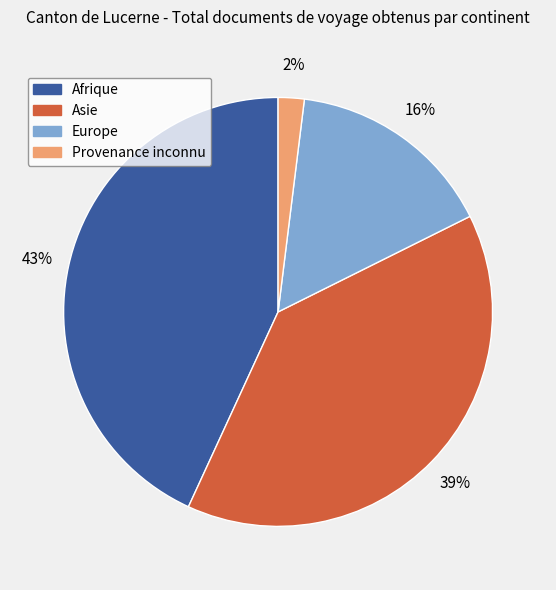

Count the number of slices in the pie.

4